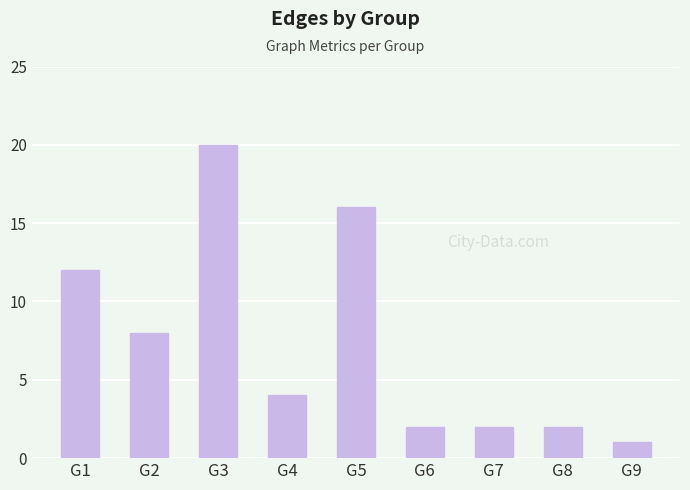

The value at G4 is 4. True or false?

True